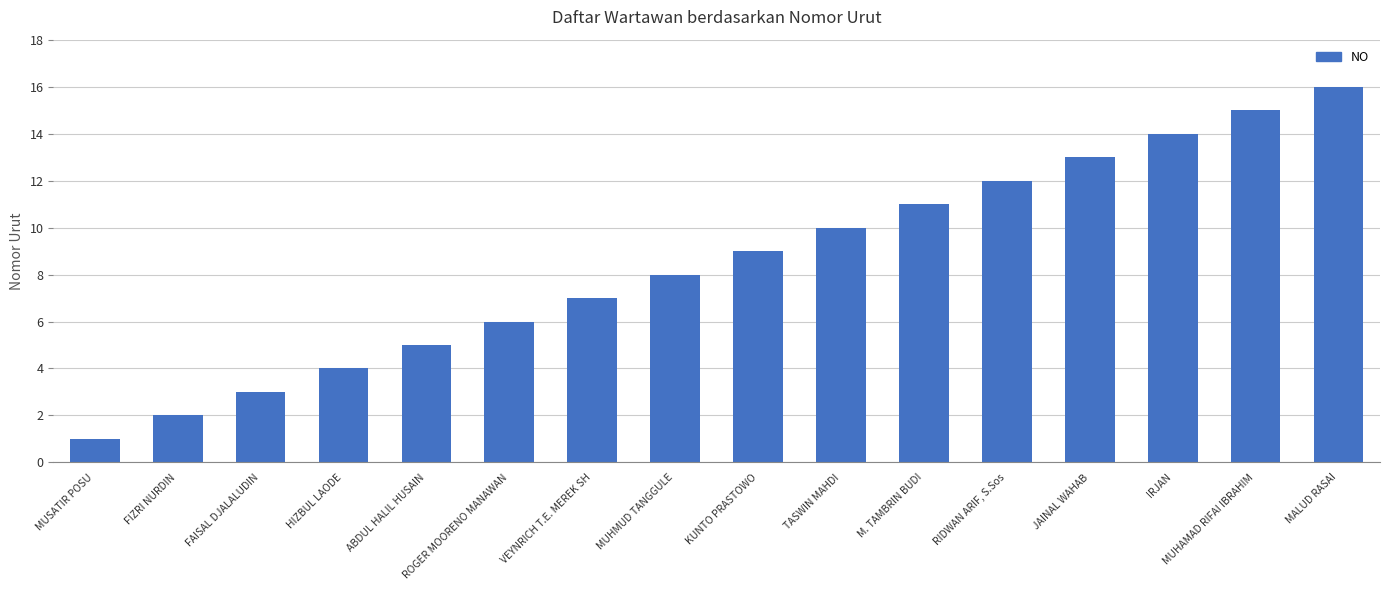

Where is the data nearest to the value 8?

MUHMUD TANGGULE